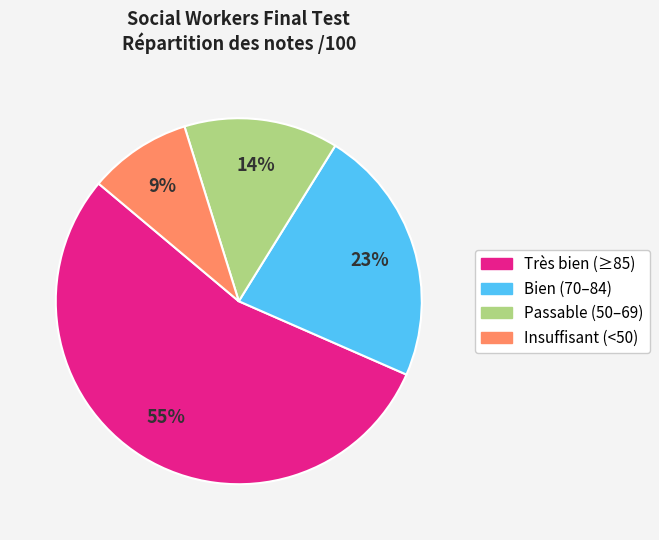

To the nearest percent, what is the average slice percentage?

25%